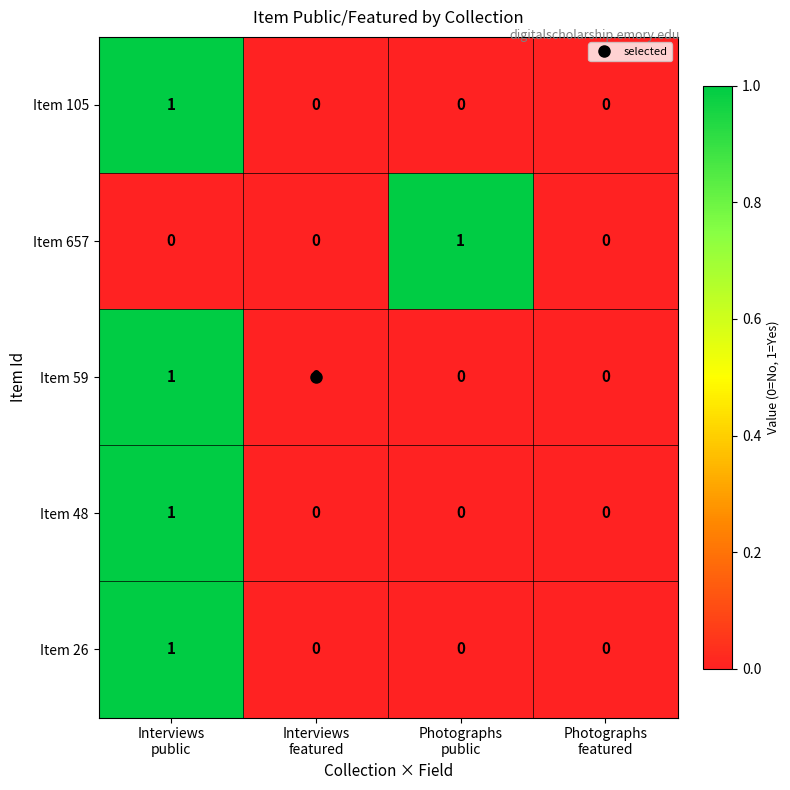

Count the Item 48 values in the range 0 to 1.

4